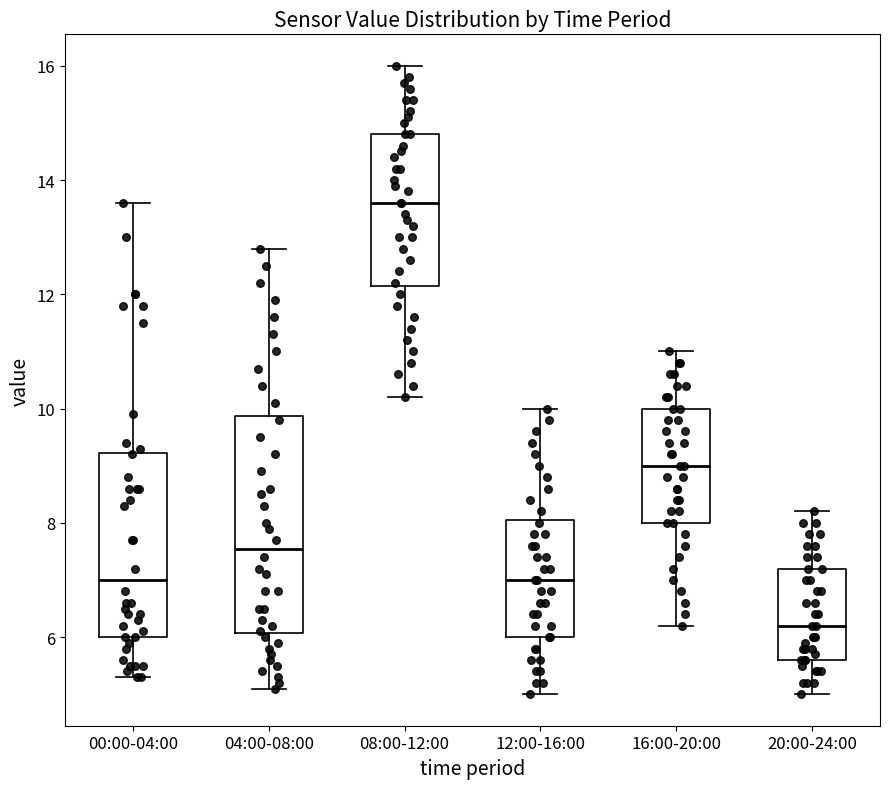

Reading left to right, read every box against the y-axis: the position of its median line, the range the box covers, and the ends of its whiskers. The values are not printed on the chart, so give them approximately, as read against the axis.

00:00-04:00: median 7.0, box 6.0 to 9.2, whiskers 5.4 to 13.6
04:00-08:00: median 7.6, box 6.0 to 9.8, whiskers 5.2 to 12.8
08:00-12:00: median 13.6, box 12.2 to 14.8, whiskers 10.2 to 16.0
12:00-16:00: median 7.0, box 6.0 to 8.0, whiskers 5.0 to 10.0
16:00-20:00: median 9.0, box 8.0 to 10.0, whiskers 6.2 to 11.0
20:00-24:00: median 6.2, box 5.6 to 7.2, whiskers 5.0 to 8.2